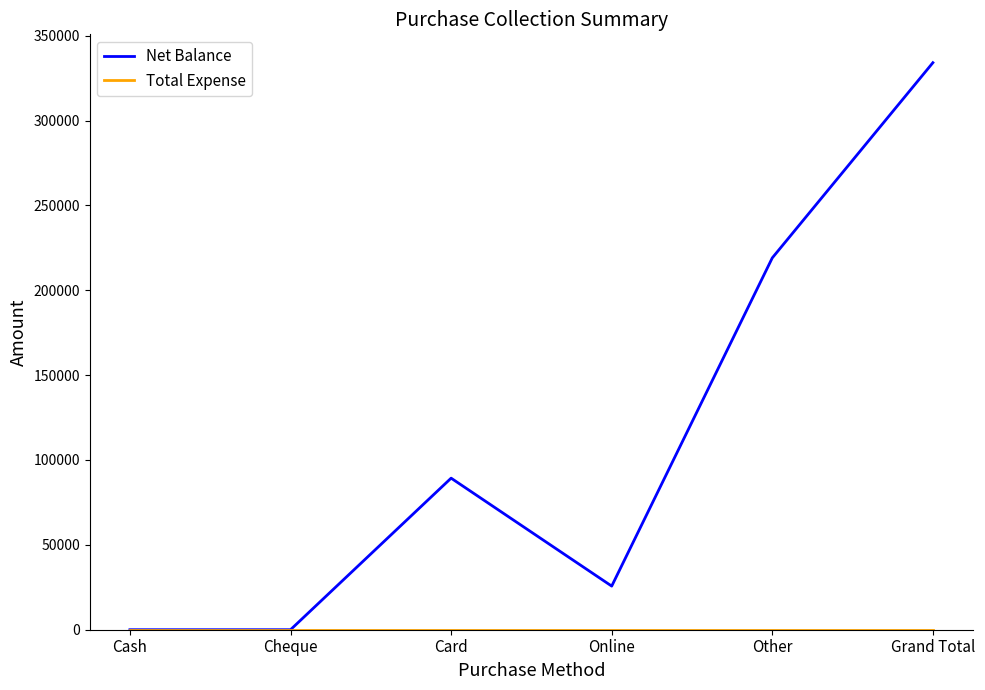

The value of Net Balance at Cash is 0. True or false?

True